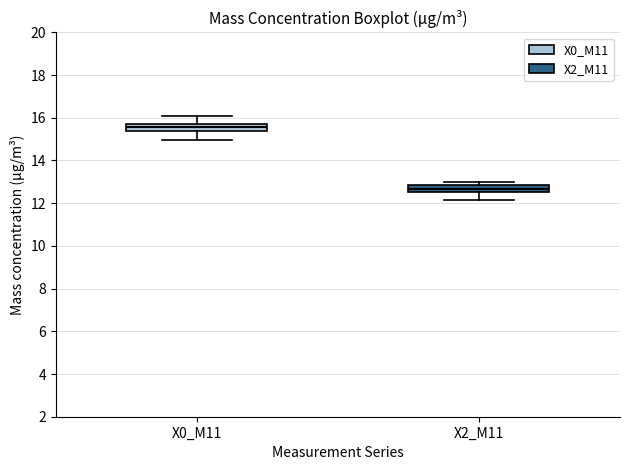

Reading left to right, read every box against the y-axis: the position of its median line, the range the box covers, and the ends of its whiskers. The values are not printed on the chart, so give them approximately, as read against the axis.

X0_M11: median 15.6 (inside the box), box 15.4 to 15.6, whiskers 15.0 to 16.0
X2_M11: median 12.6 (inside the box), box 12.6 to 12.8, whiskers 12.2 to 13.0